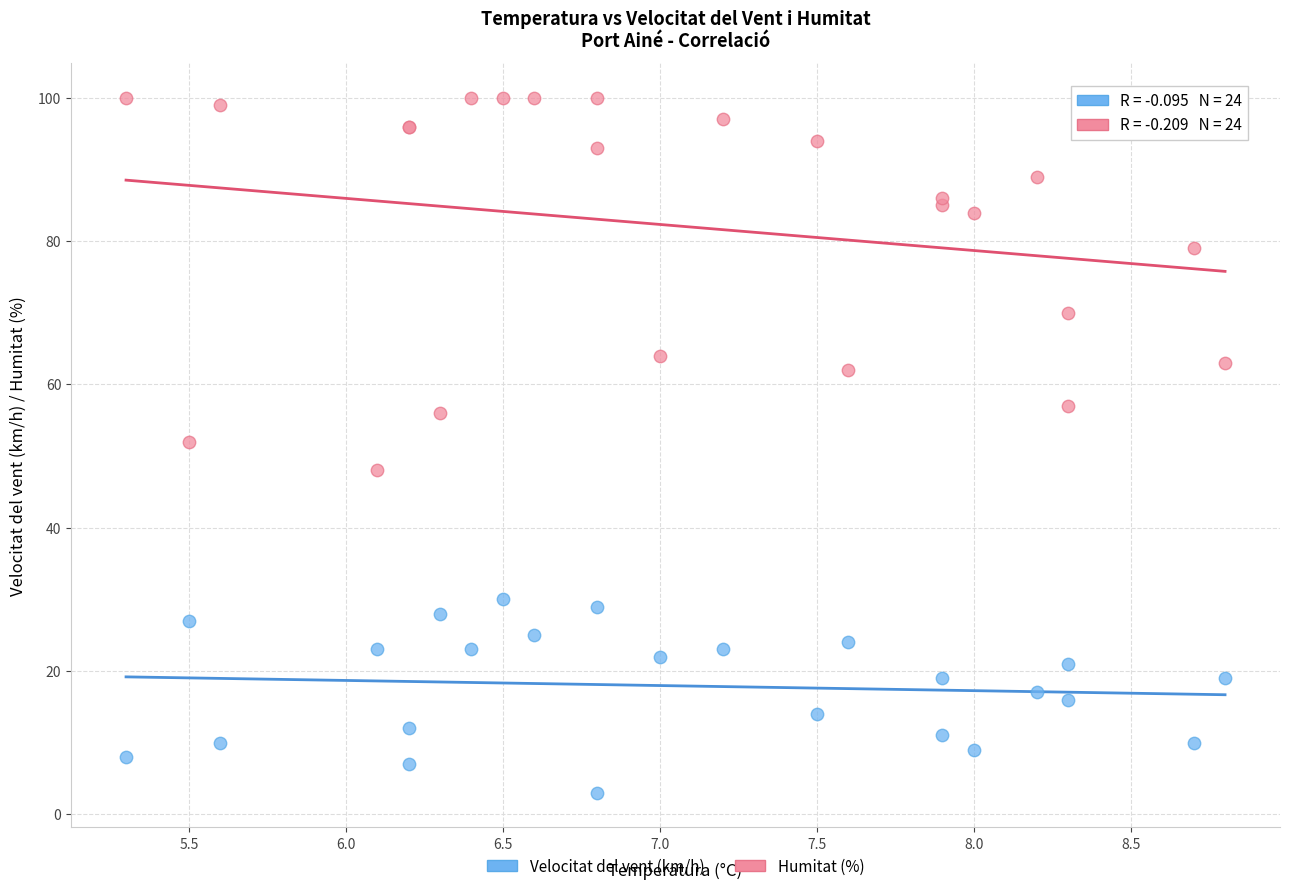

Which series contains the highest Y value?

Humitat (%)